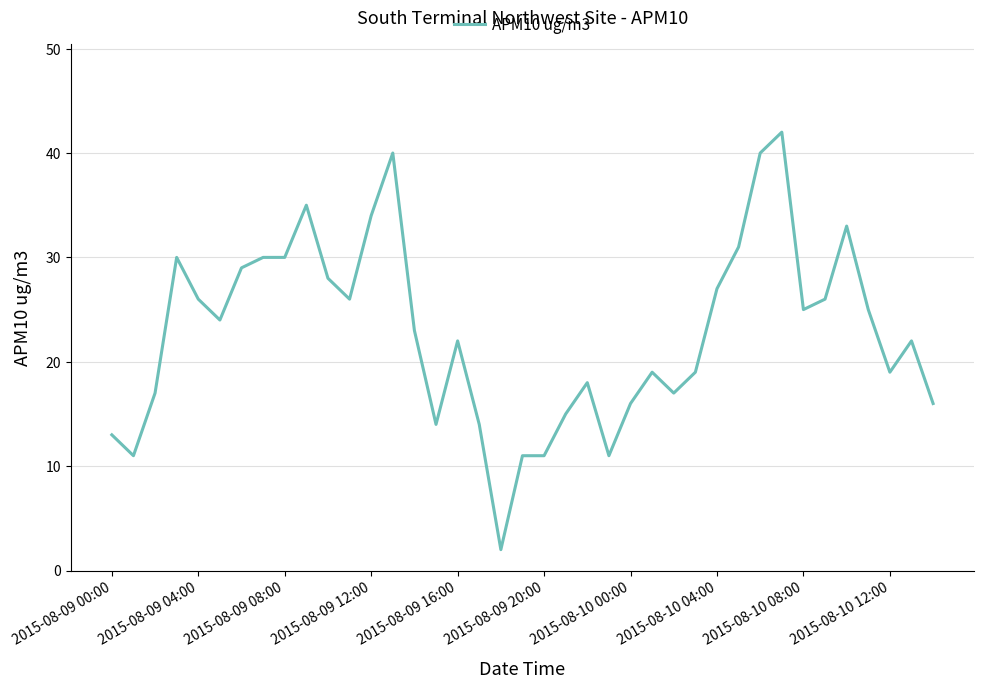

Count the number of data series in this chart.

1